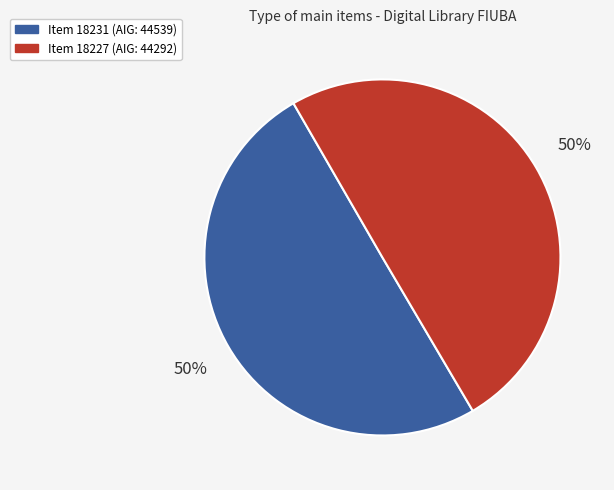

Is the sum of Item 18231 (AIG: 44539) and Item 18227 (AIG: 44292) greater than half?

Yes